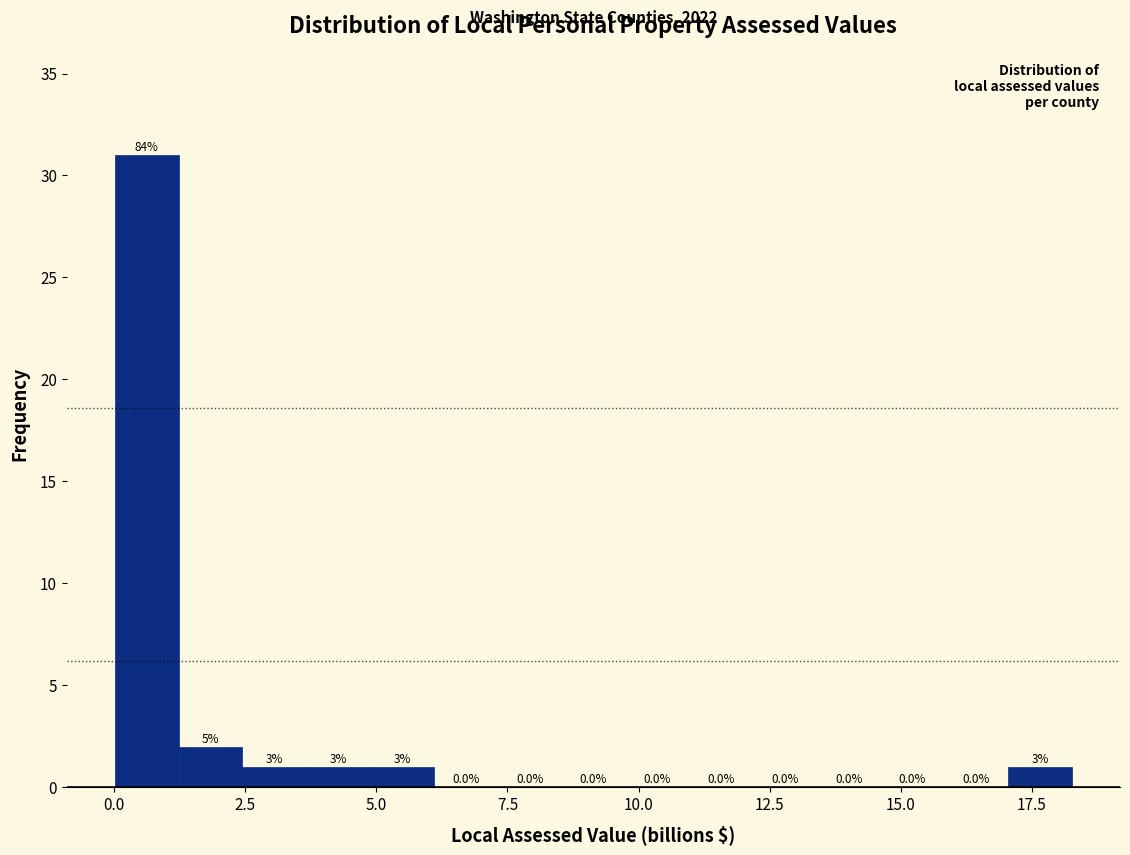

Around what value on the x-axis is the tallest bar? Give the approximate position of its centre, as read against the axis.

0.5